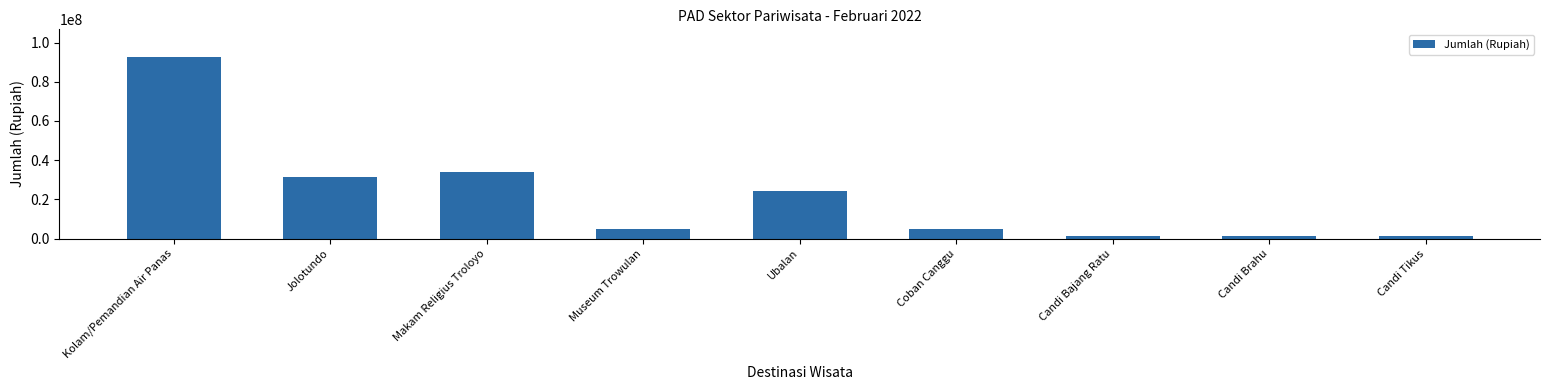

Which label corresponds to the largest value in the chart?

Kolam/Pemandian Air Panas